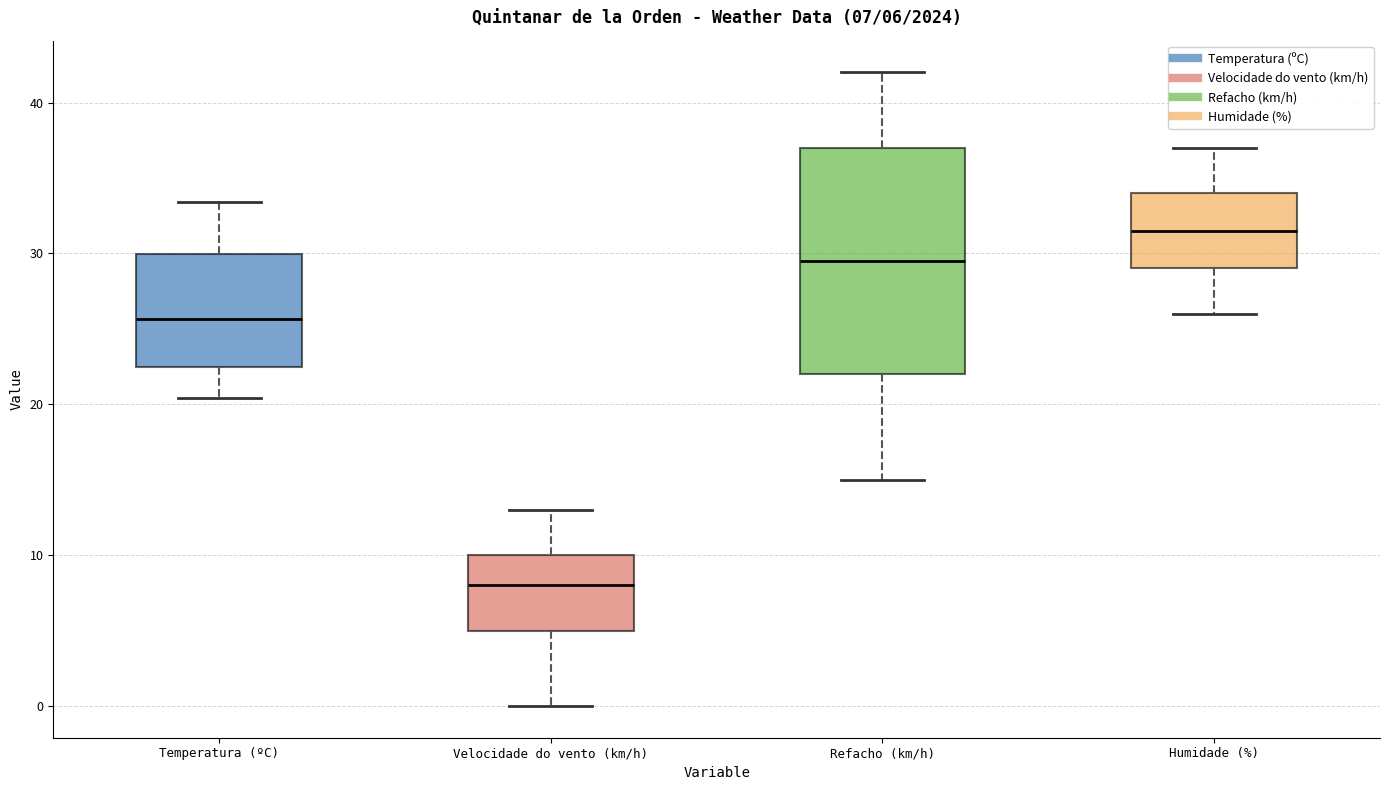

Which box has the highest median line?

Humidade (%)